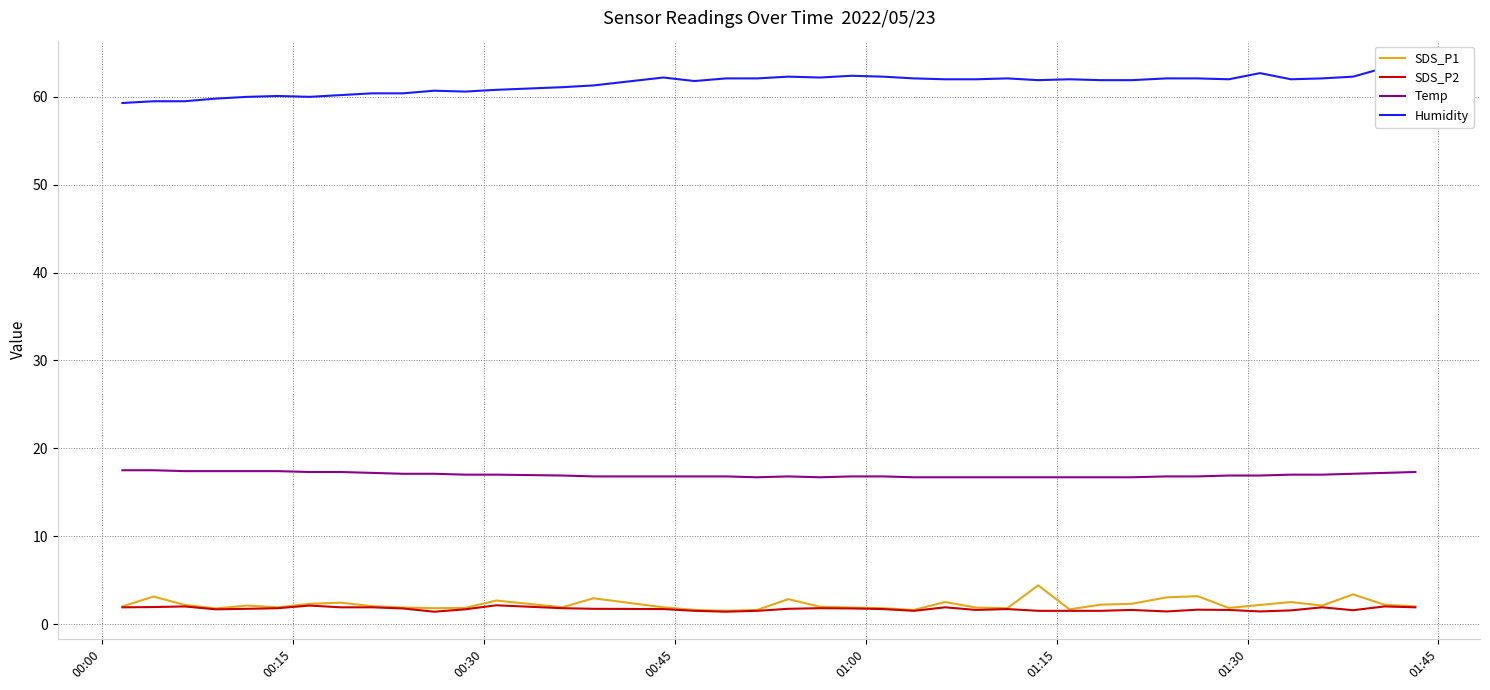

How many lines are shown in the chart?

4